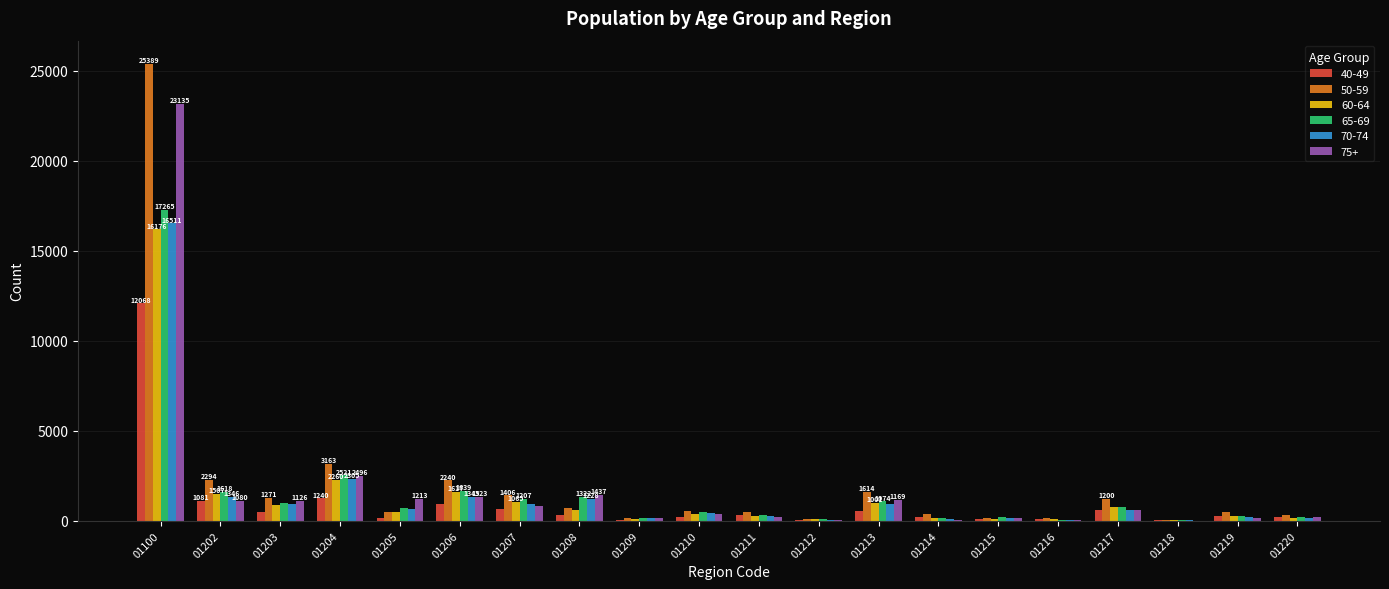

Which series changed the most between 01207 and 01214?

65-69